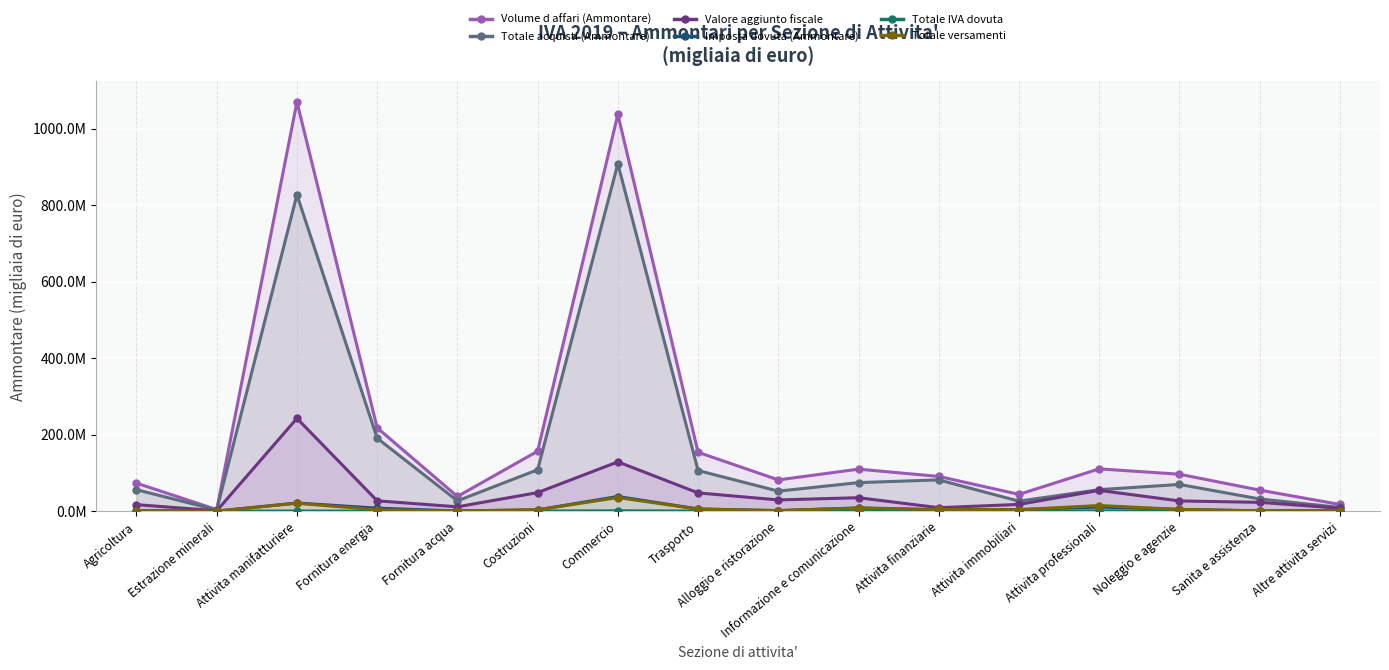

Which series has the largest range (max minus min)?

Volume d affari (Ammontare)